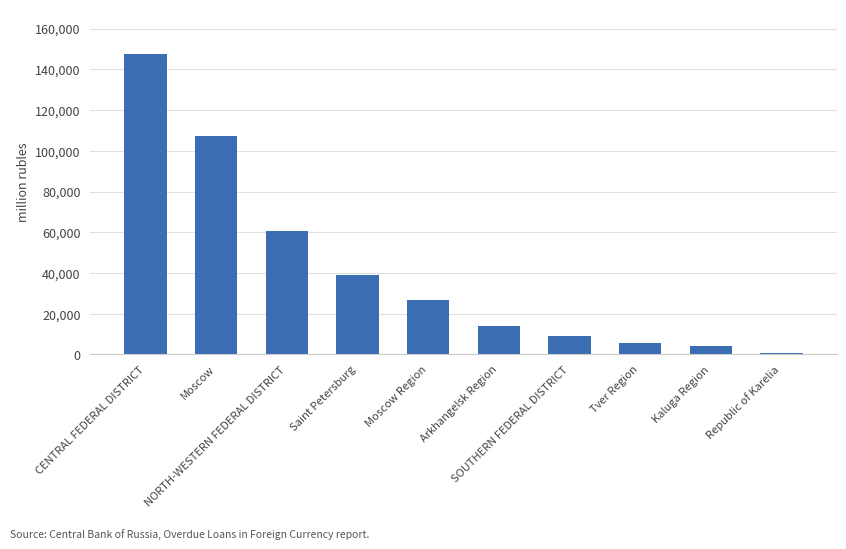

True or false: the data shows 8929 at SOUTHERN FEDERAL DISTRICT.

True